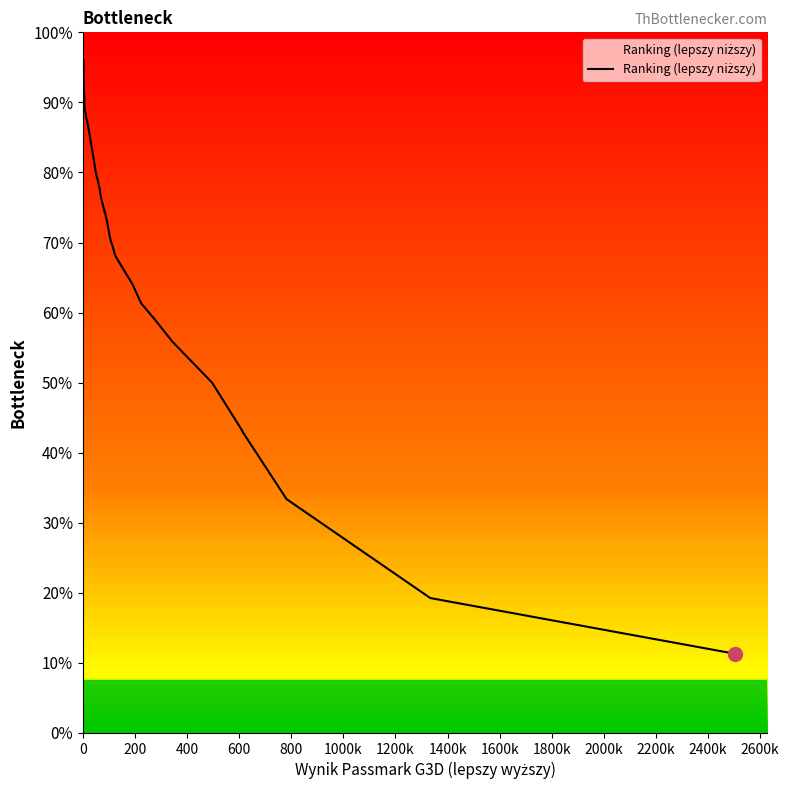

How many lines are shown in the chart?

1